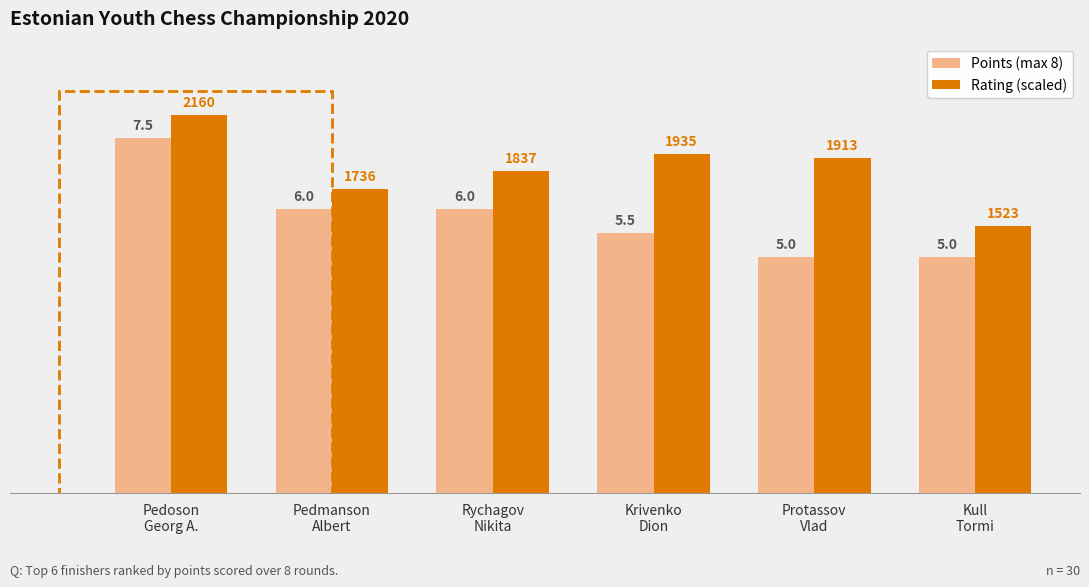

Which series has the largest total across all categories?

Rating (scaled)